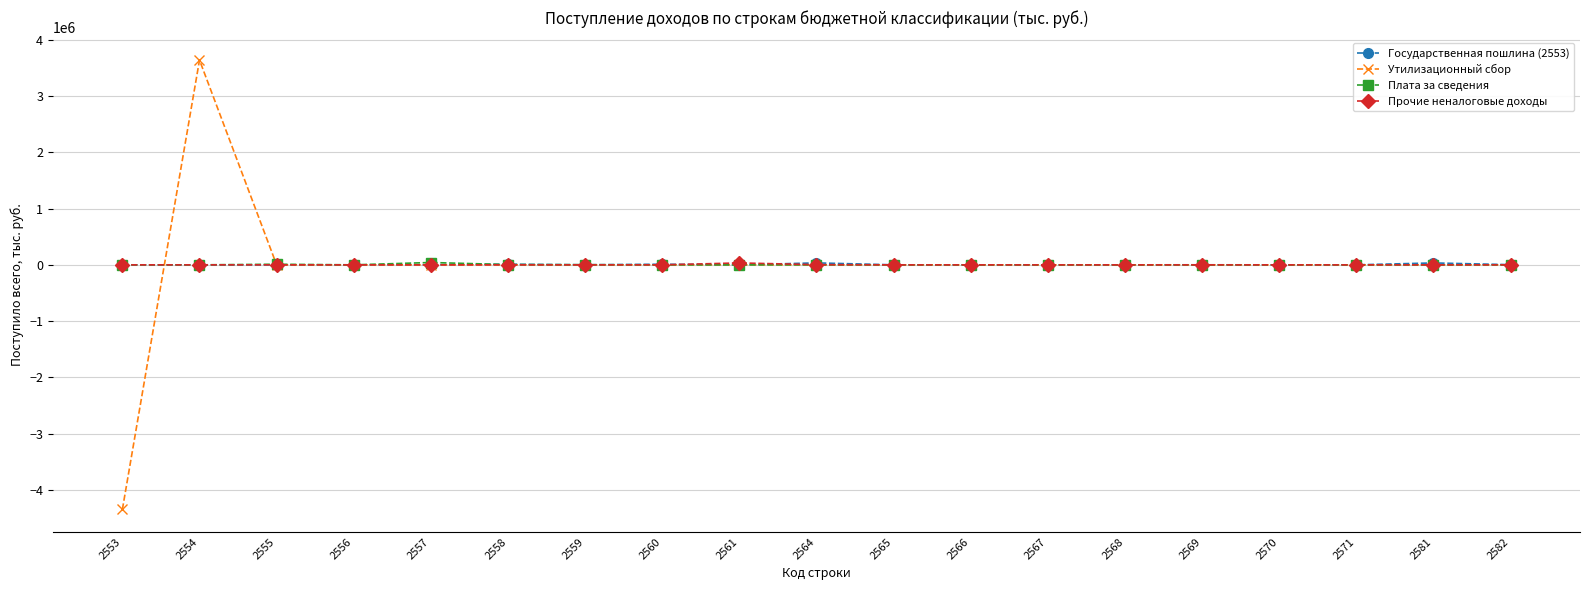

What is the smallest value displayed?

-4347174